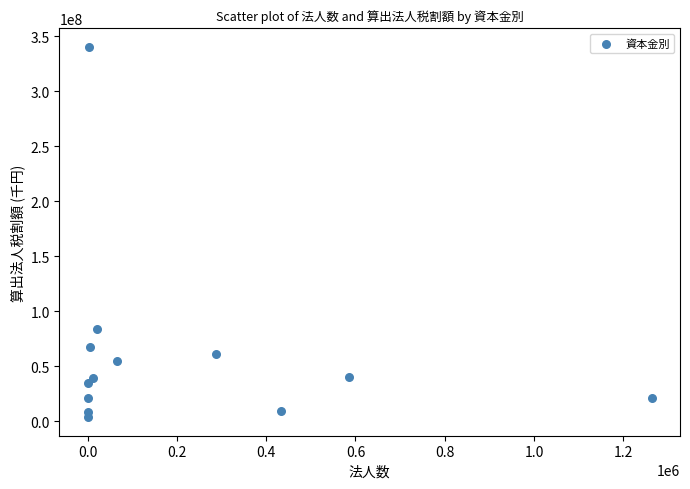

What Y value in the scatter plot is closest to 172054123?

84107142